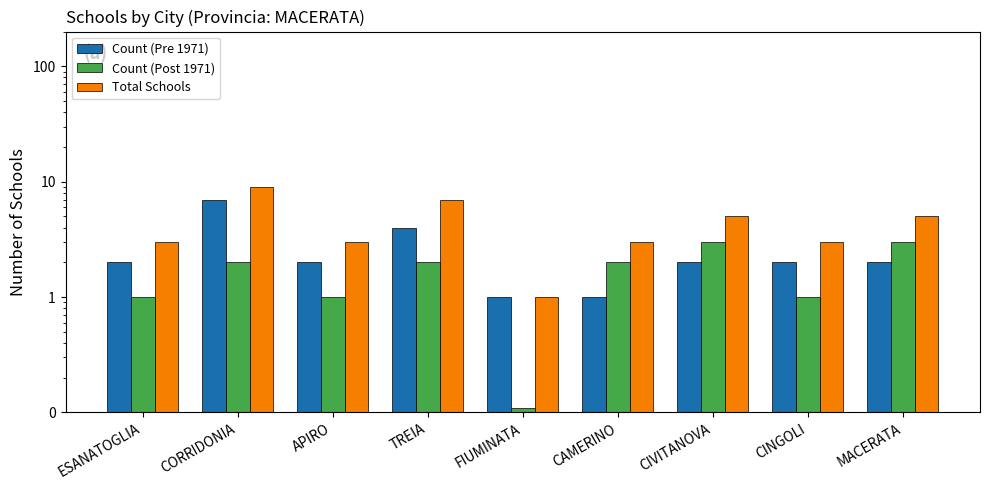

Where is Count (Post 1971) nearest to the value 1?

ESANATOGLIA